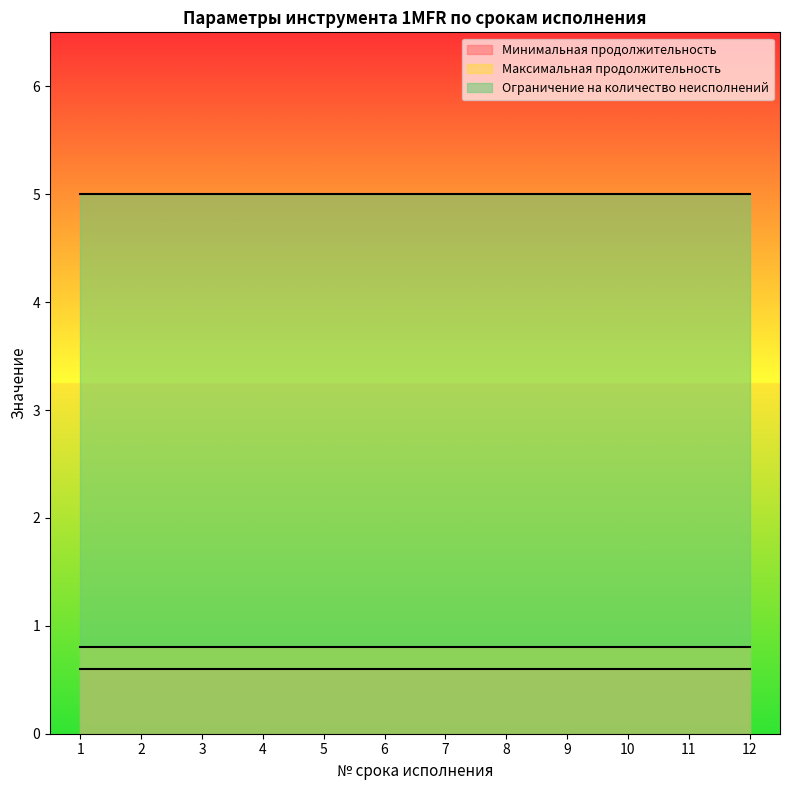

What is the average value of the Ограничение на количество неисполнений series?

5.0